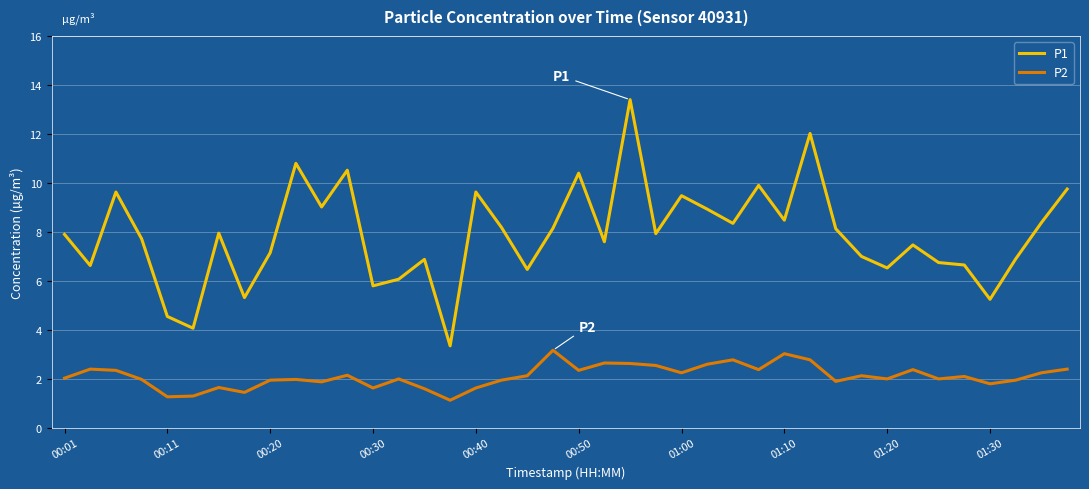

What is the lowest value of the P1 series?

3.4